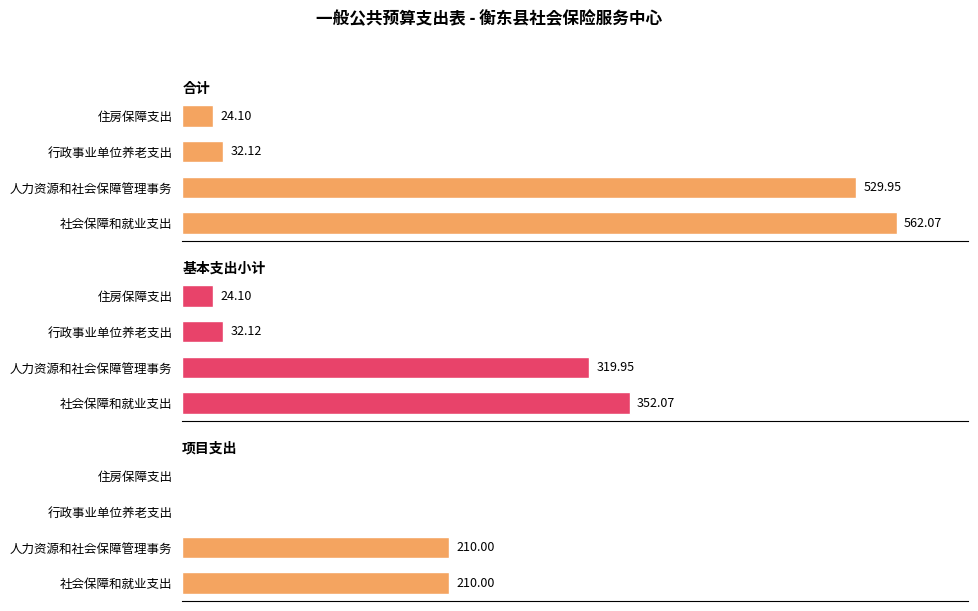

Reading left to right, transcribe all the data shown in this chart.

合计: 562.1	530.0	32.1	24.1
基本支出小计: 352.1	319.9	32.1	24.1
项目支出: 210.0	210.0	0.0	0.0